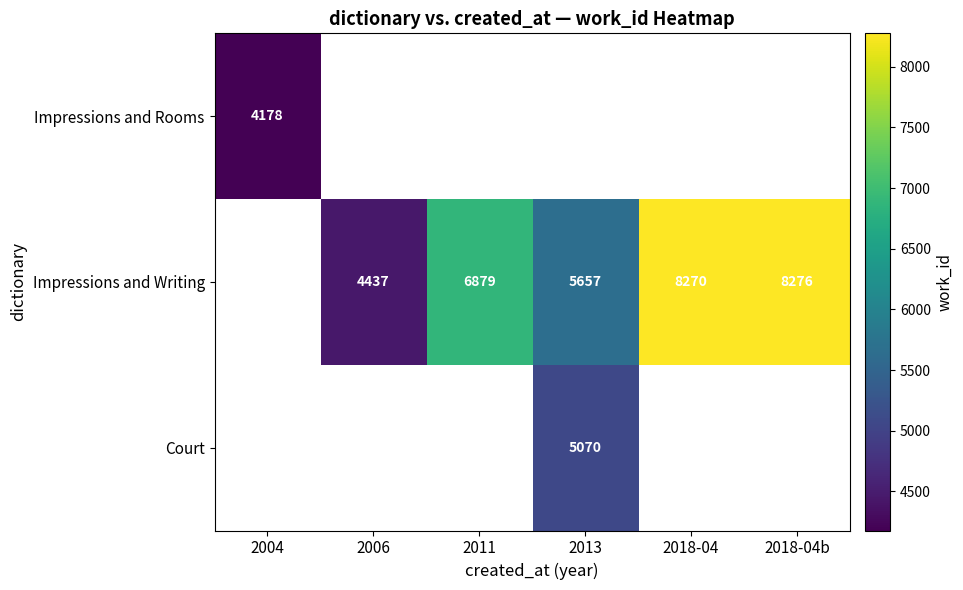

Is the value of Impressions and Writing at 2013 greater than the value of Court at 2013?

Yes